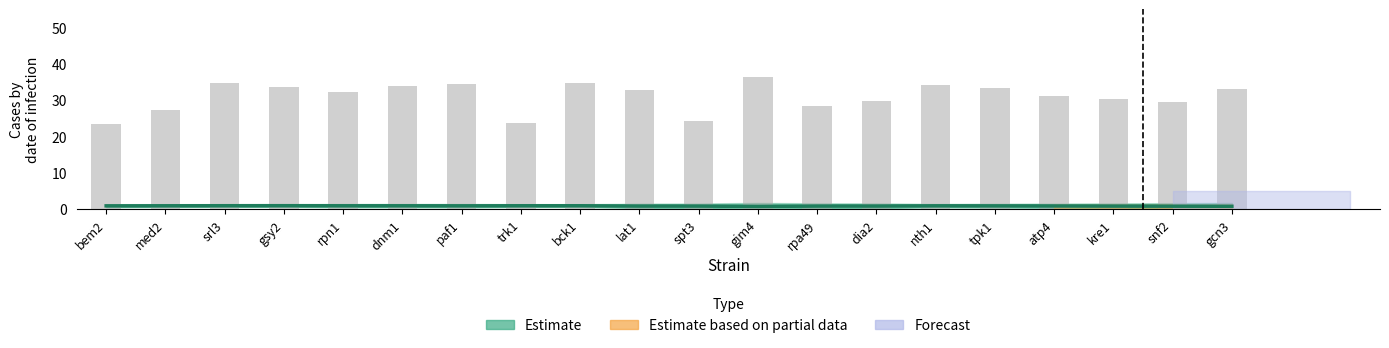

Is it true that Estimate line equals 1.2 at bem2?

False